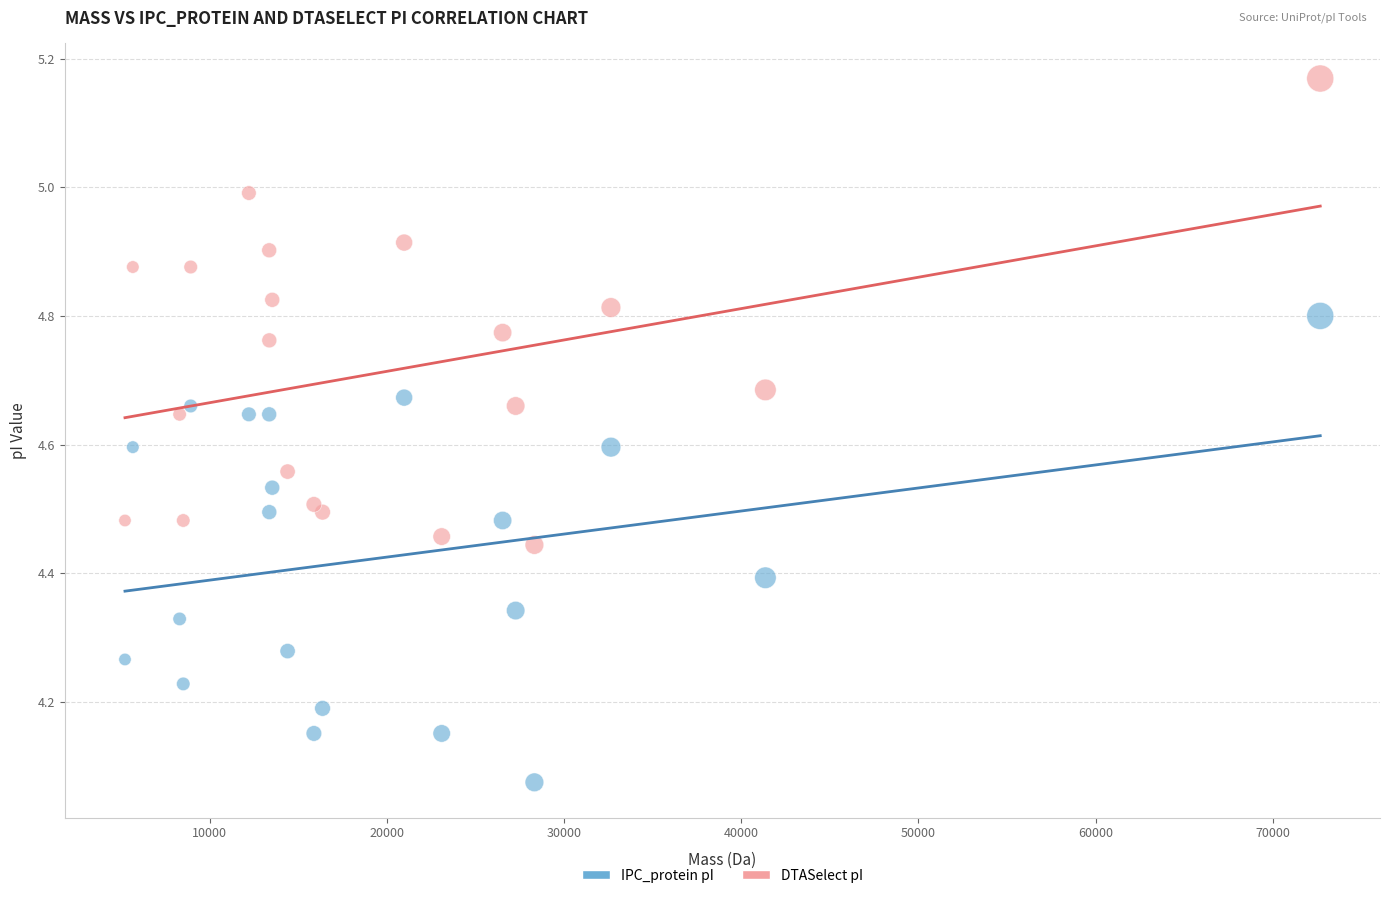

Which series reaches the minimum Y coordinate?

IPC_protein pI